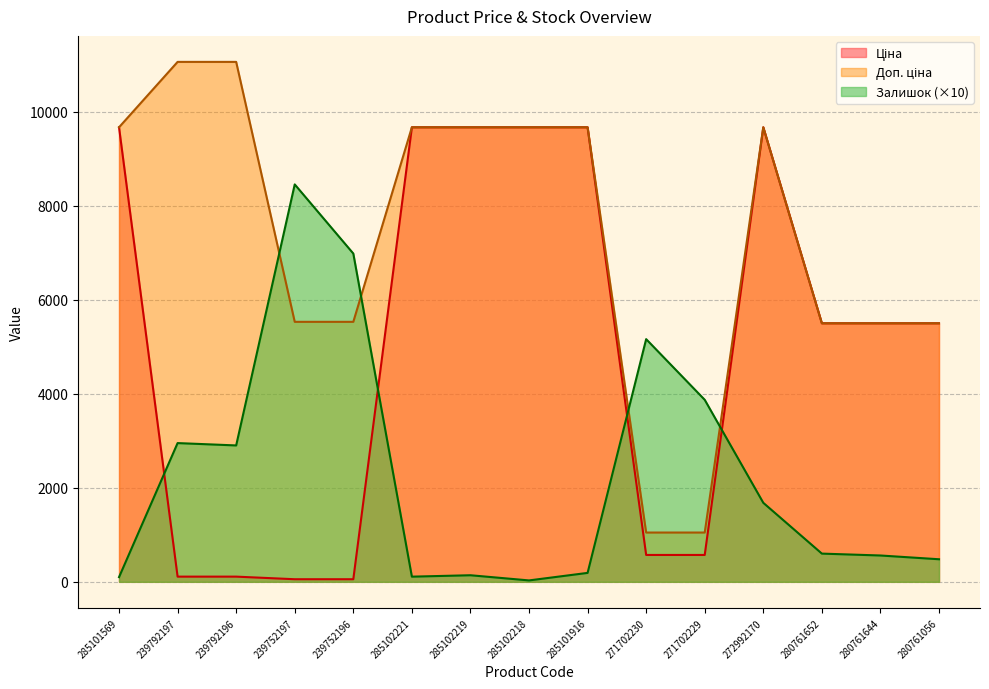

What is the total value across all series at 285101569?

19429.3